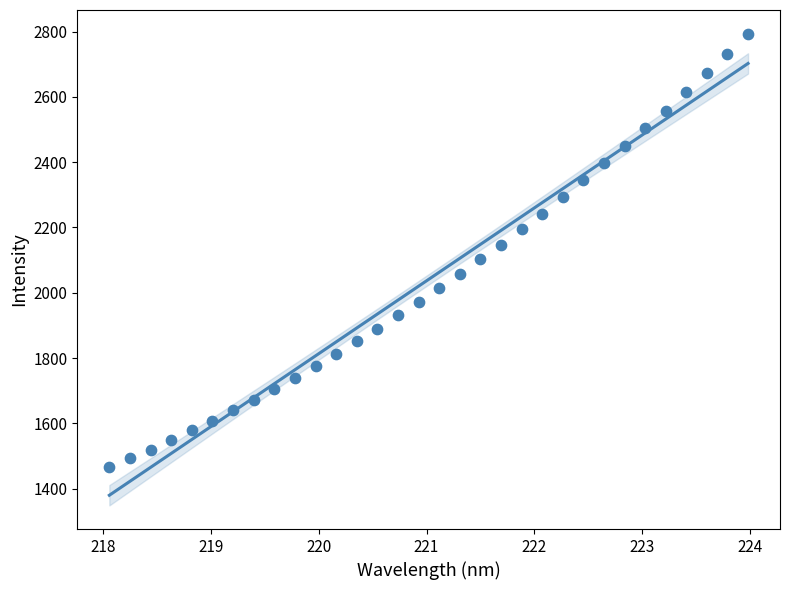

What is the range of Y values (max minus min)?

1327.8